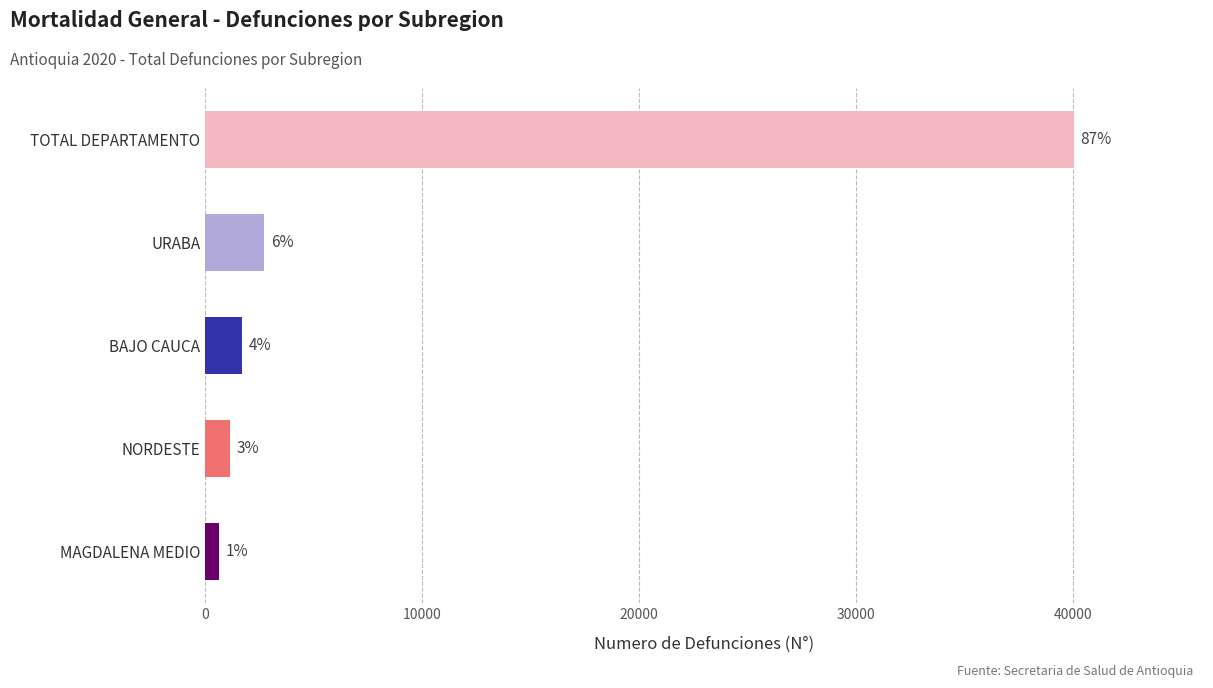

How many bars are there in total?

5